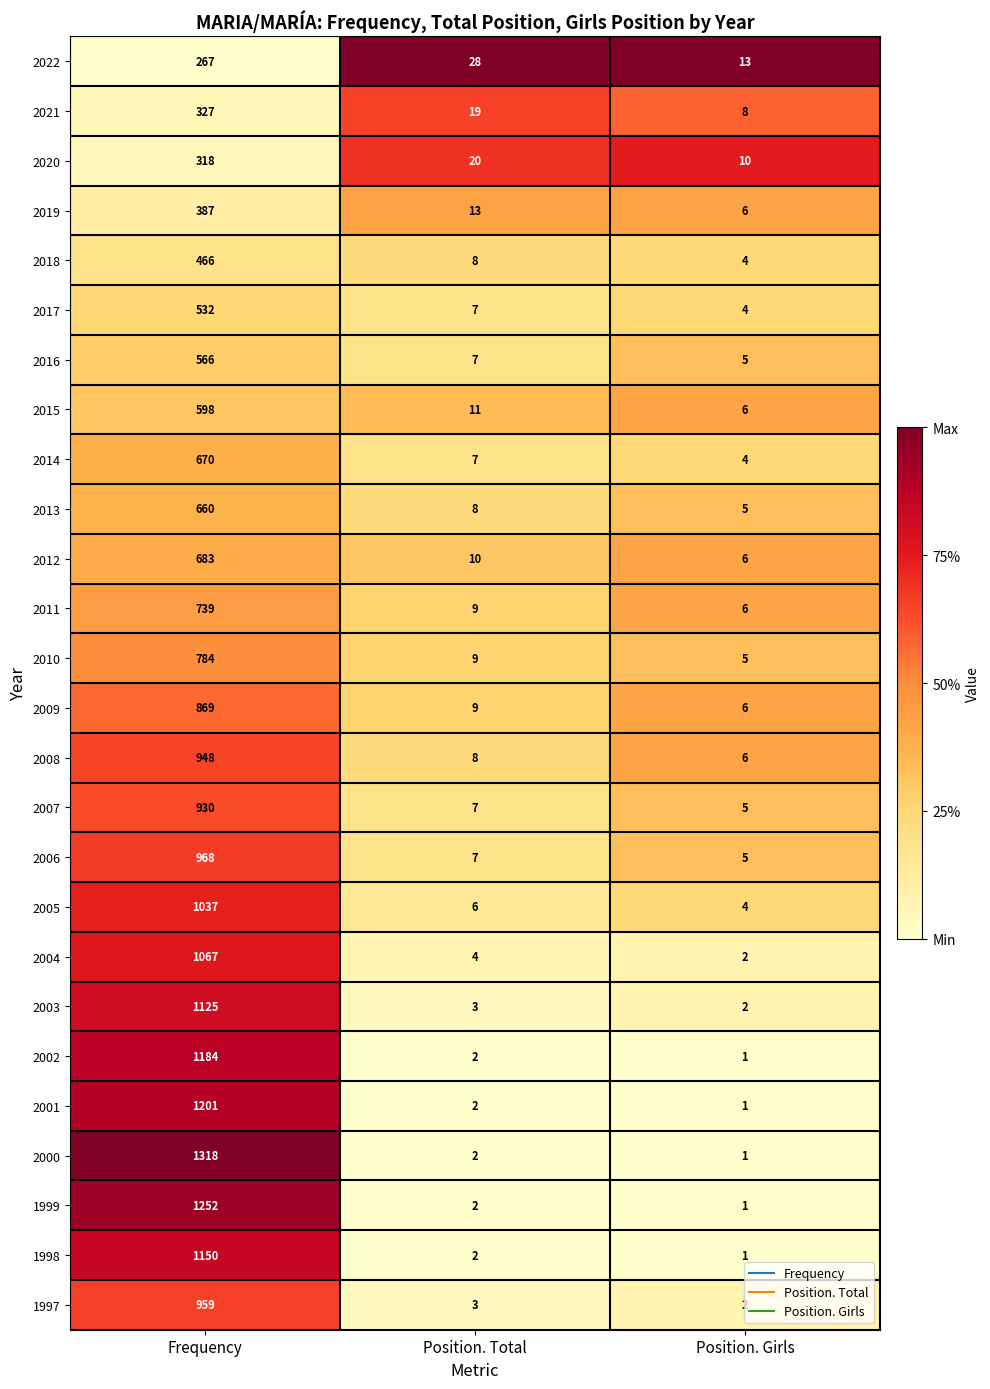

The 2005 series shows 4 at Position. Girls. True or false?

True